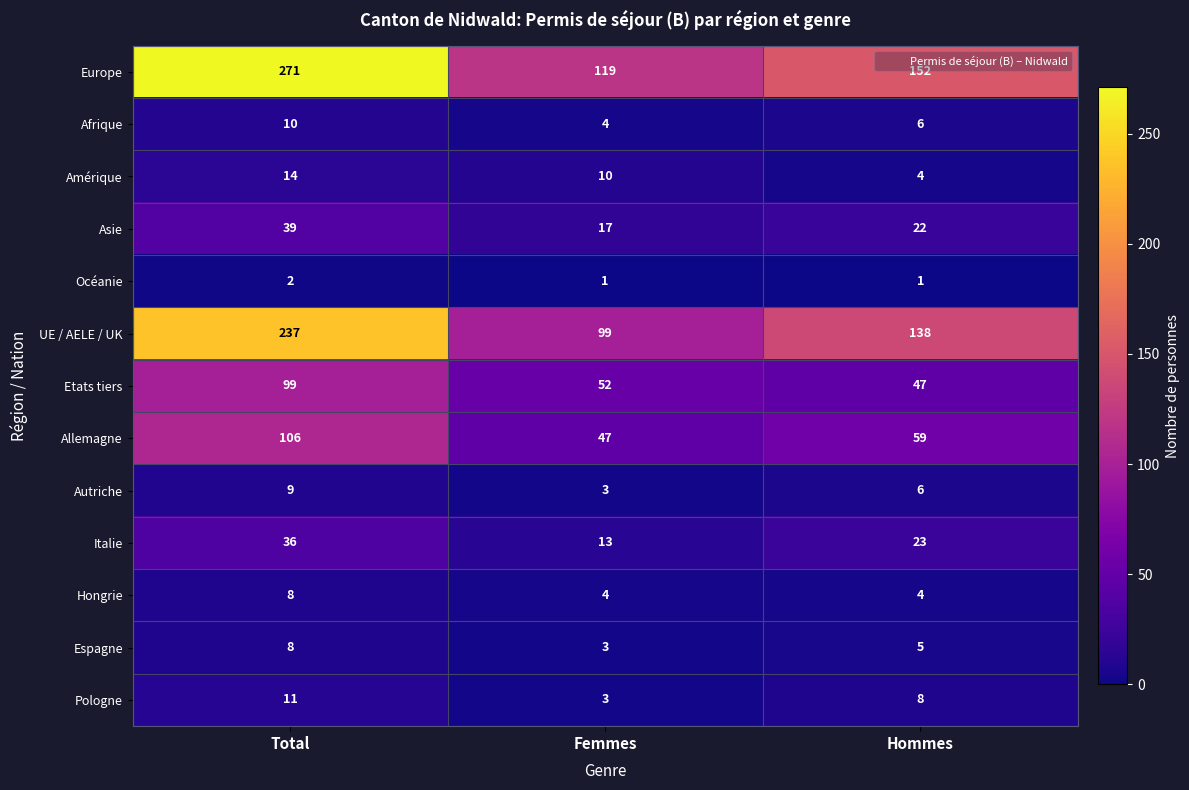

Is the value of Pologne at Hommes greater than the value of Europe at Total?

No